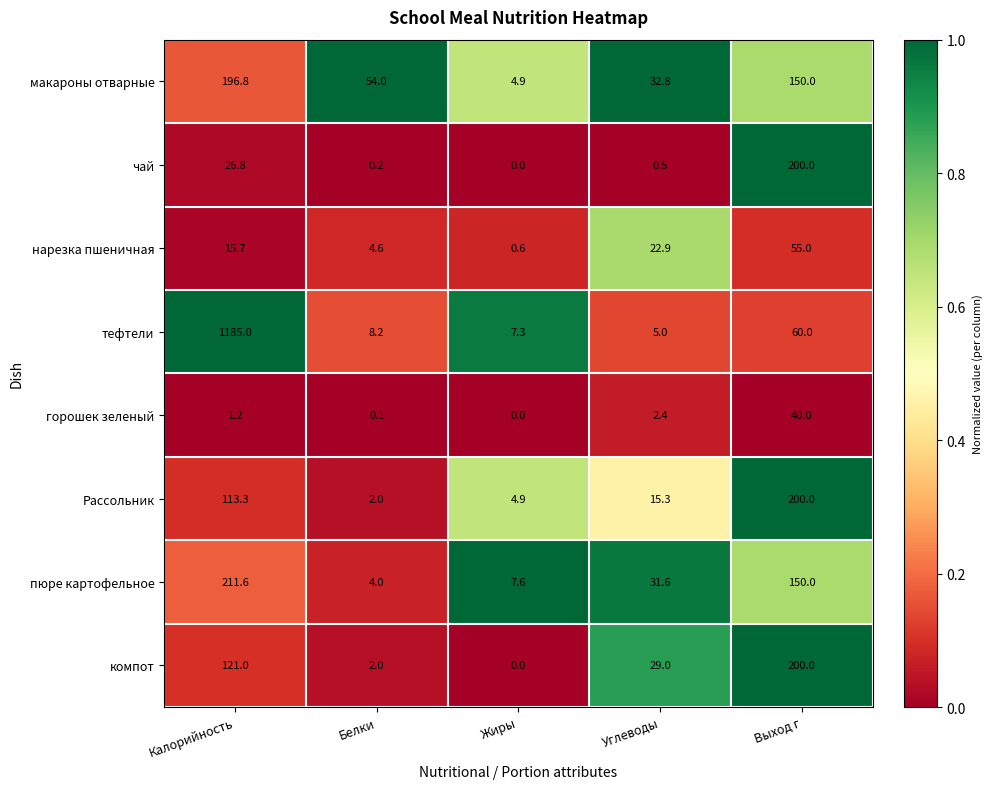

Which series has the largest range (max minus min)?

тефтели